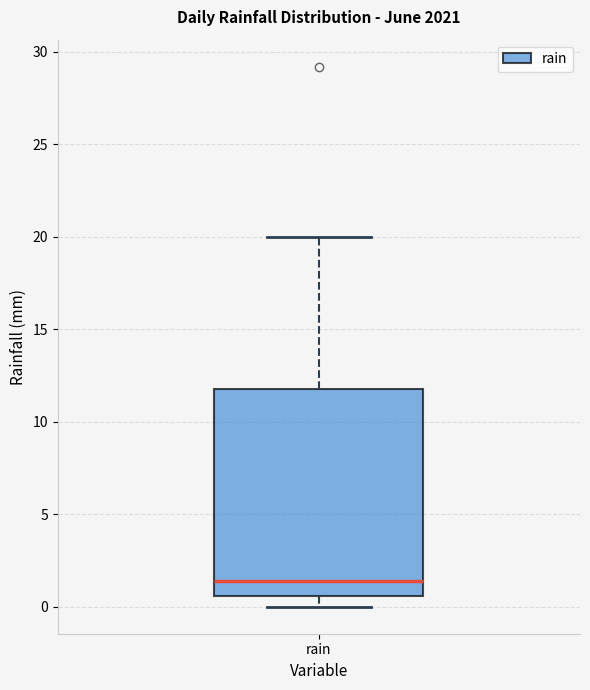

Read this box plot against the y-axis: the position of the median line, the range covered by the box, and the ends of both whiskers. The values are not printed on the chart, so give them approximately, as read against the axis.

median 1.5, box 0.5 to 12.0, whiskers 0.0 to 20.0